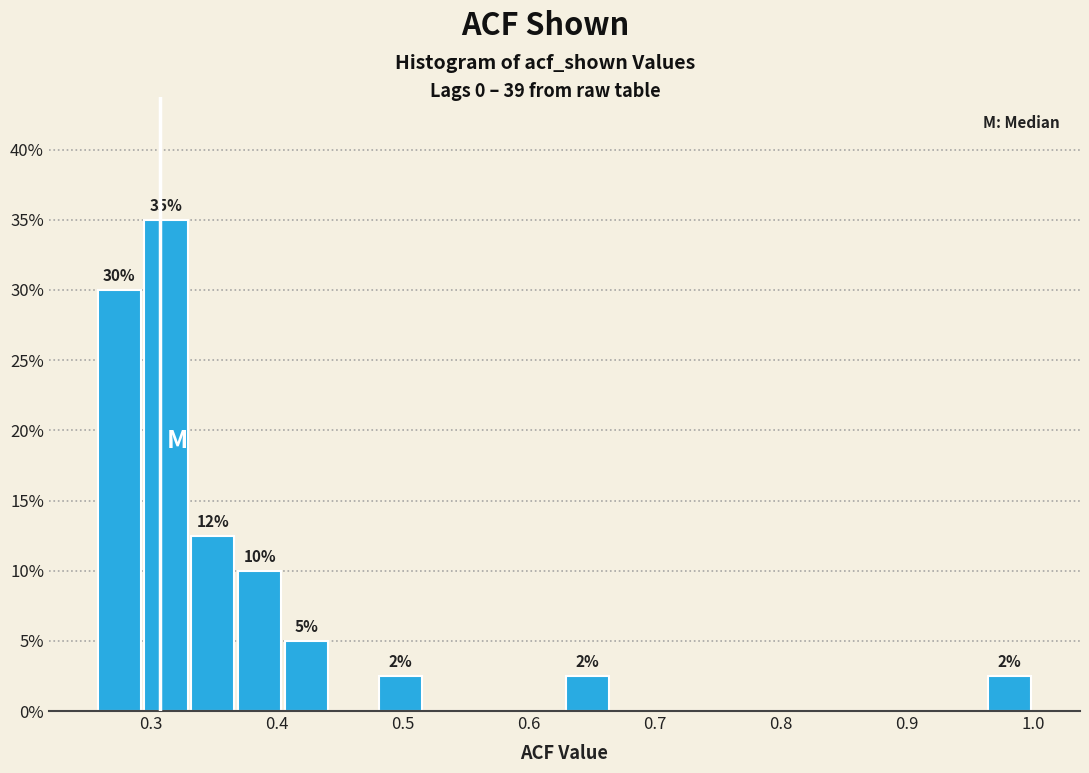

Around what value on the x-axis is the tallest bar? Give the approximate position of its centre, as read against the axis.

0.31